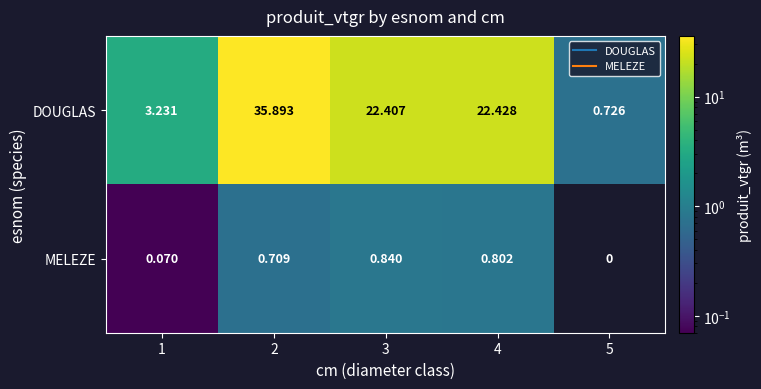

The DOUGLAS series shows 17.0 at 2. True or false?

False